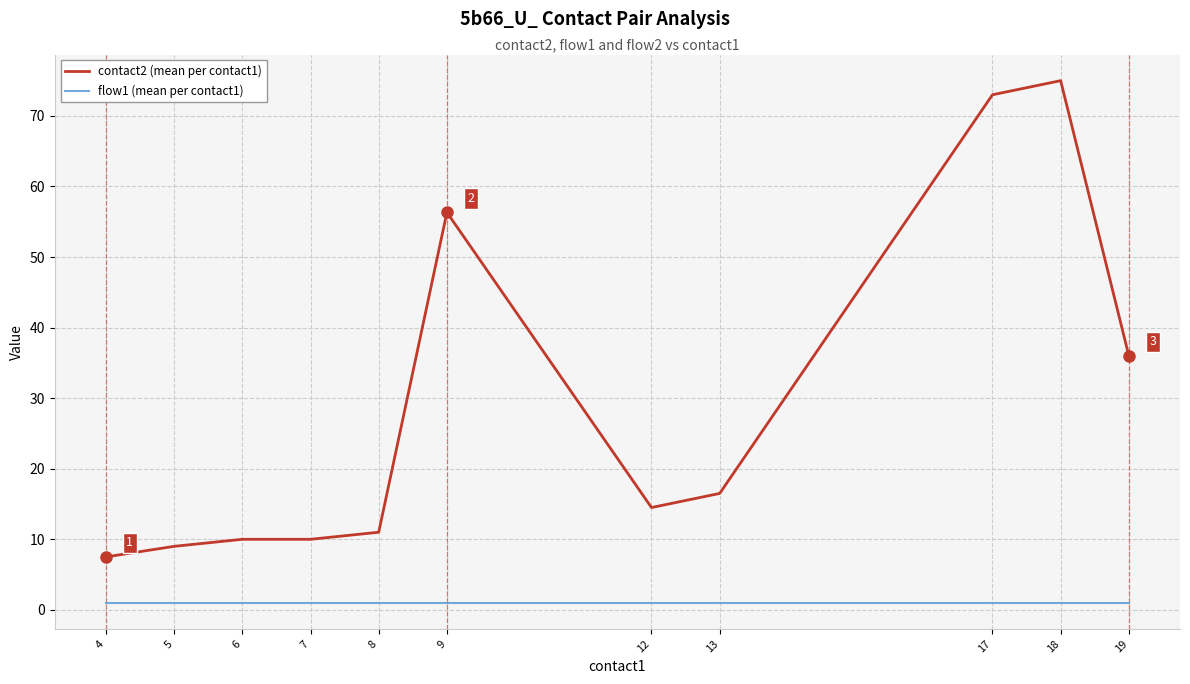

True or false: contact2 (mean per contact1) and flow1 (mean per contact1) intersect in this chart.

False